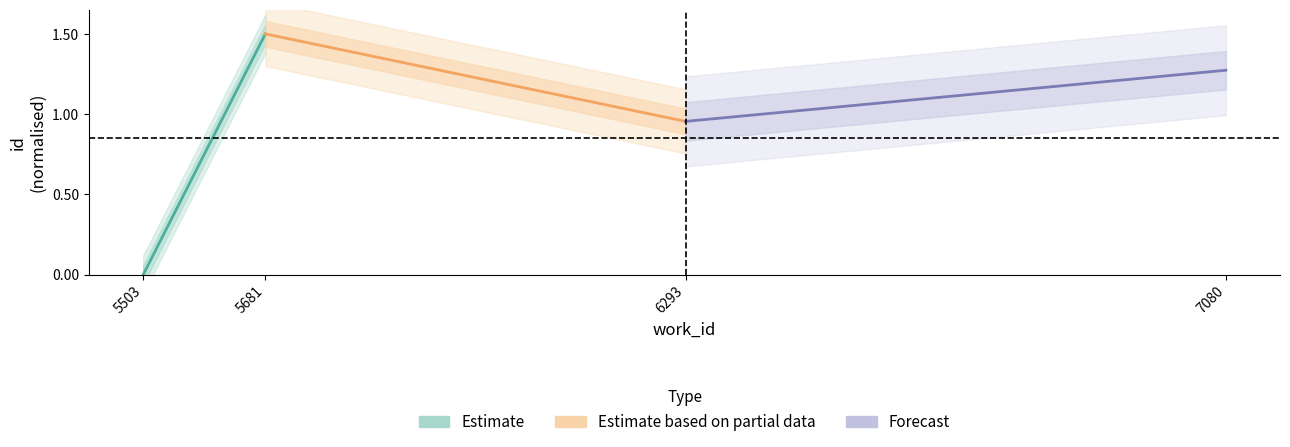

How many Estimate values are between 0 and 1?

1